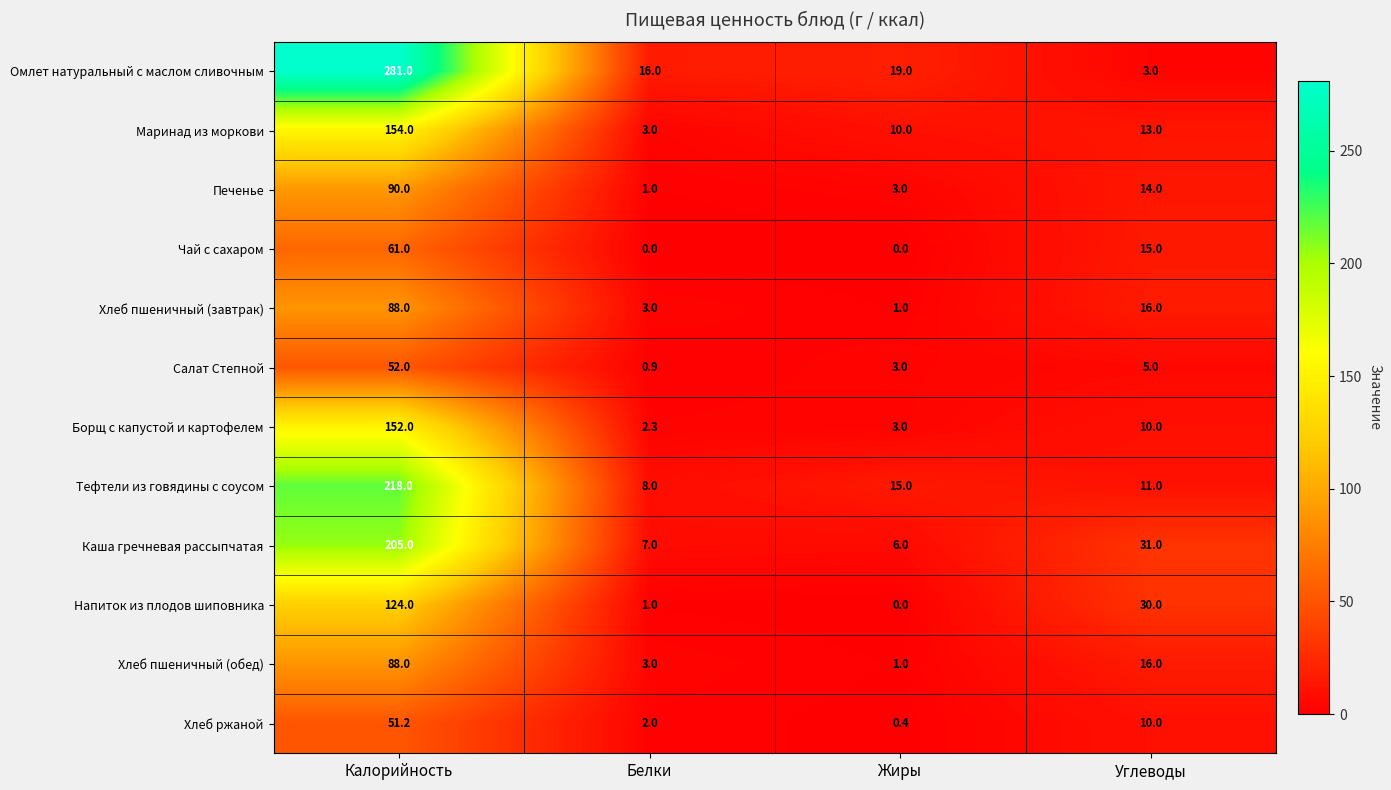

What is the difference between the highest and lowest values at Белки?

16.0